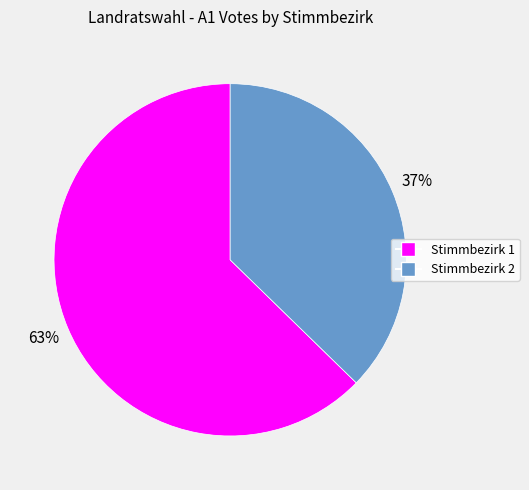

Do Stimmbezirk 2 and Stimmbezirk 1 together represent more than half of the pie?

Yes